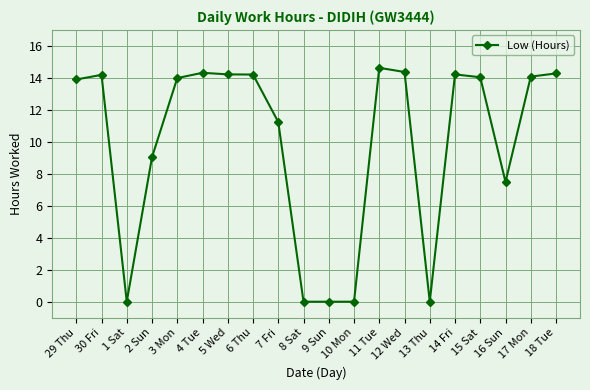

At which label is the value closest to 7?

16 Sun